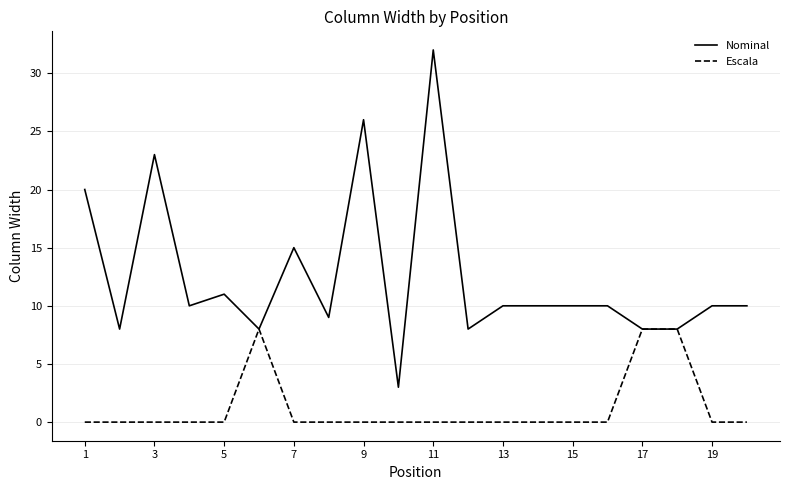

Which series has the largest total across all categories?

Nominal